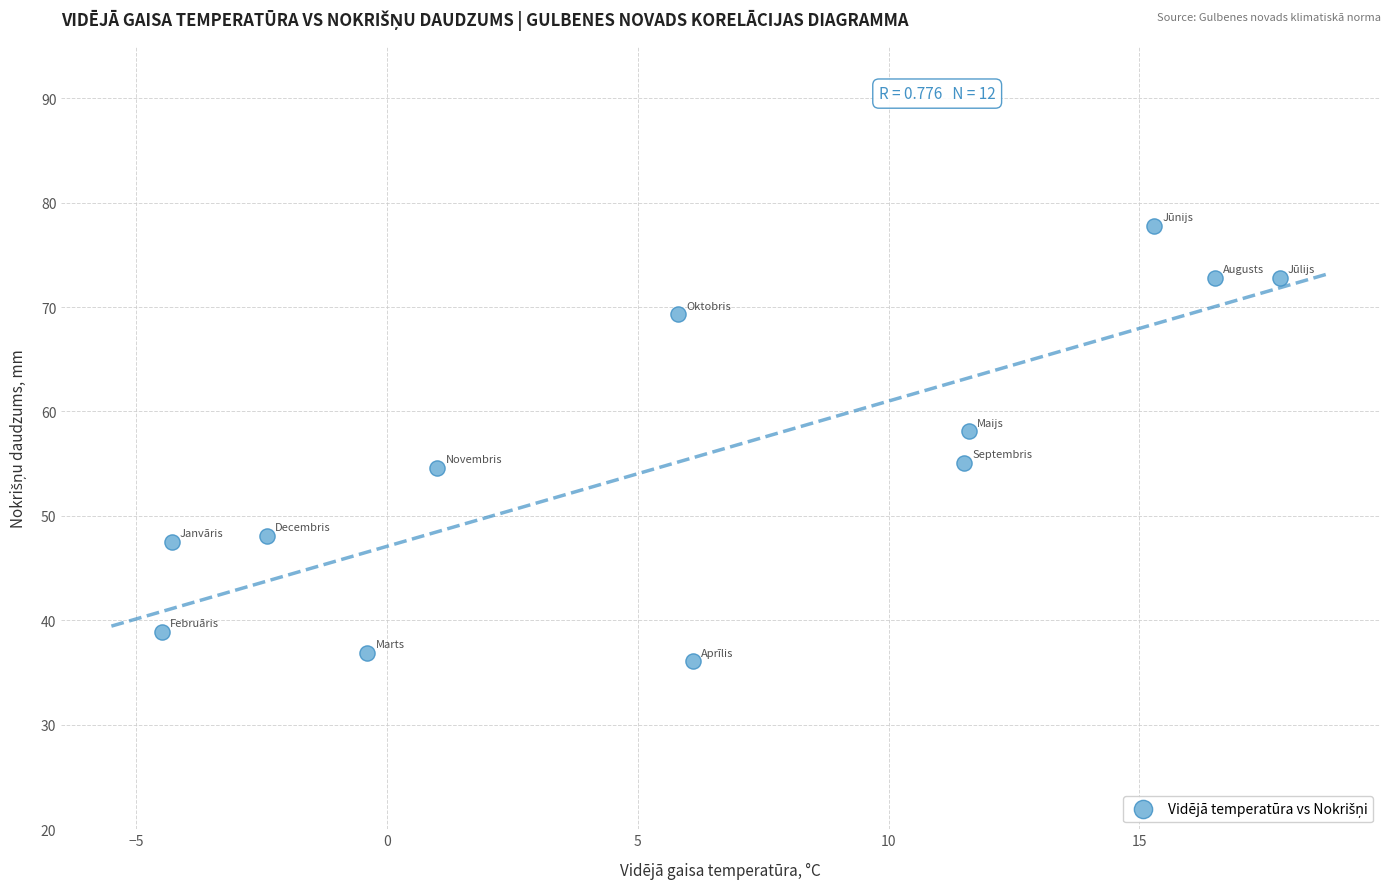

What is the range of Y values (max minus min)?

41.7